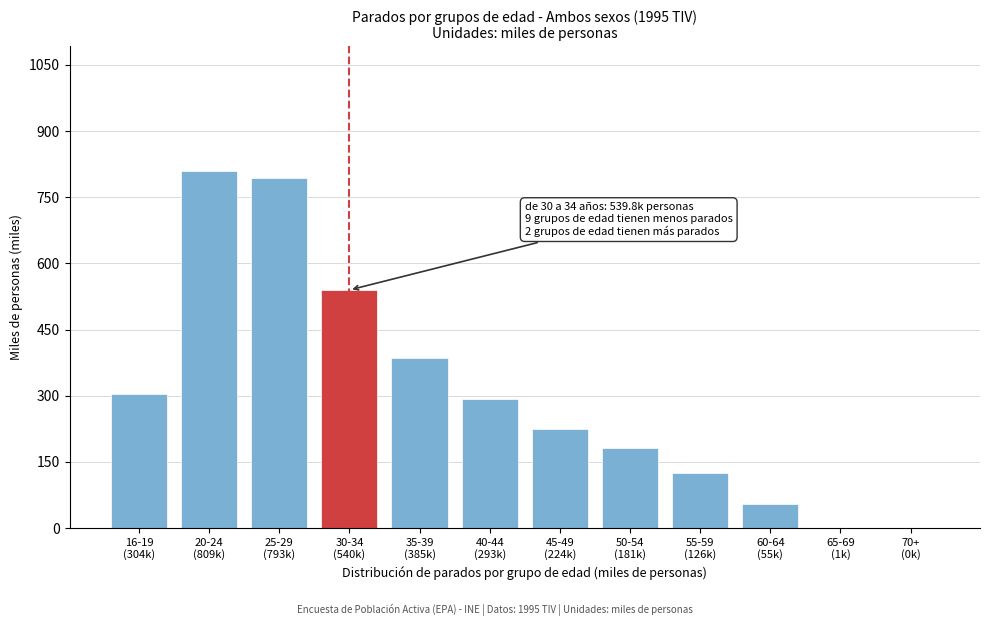

What is the maximum value shown in the chart?

809.1